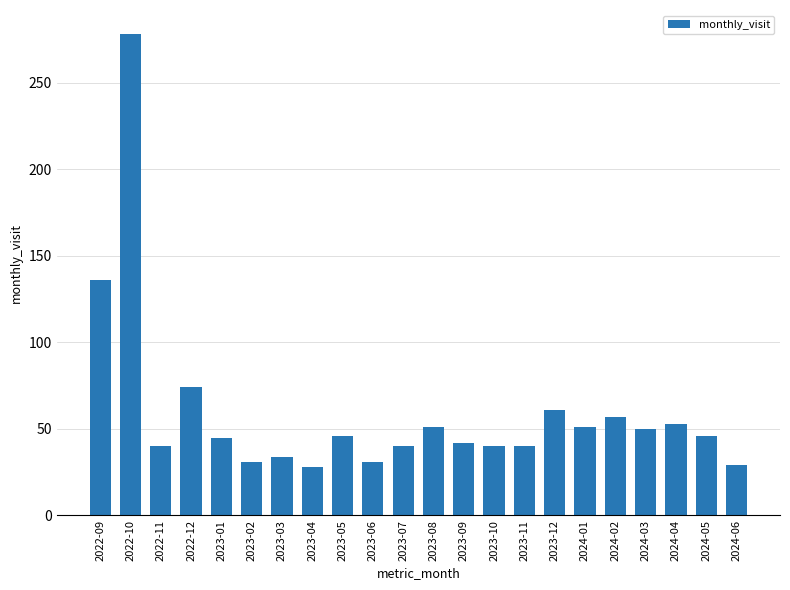

What is the ratio of the value at 2023-07 to the value at 2024-04?

0.8